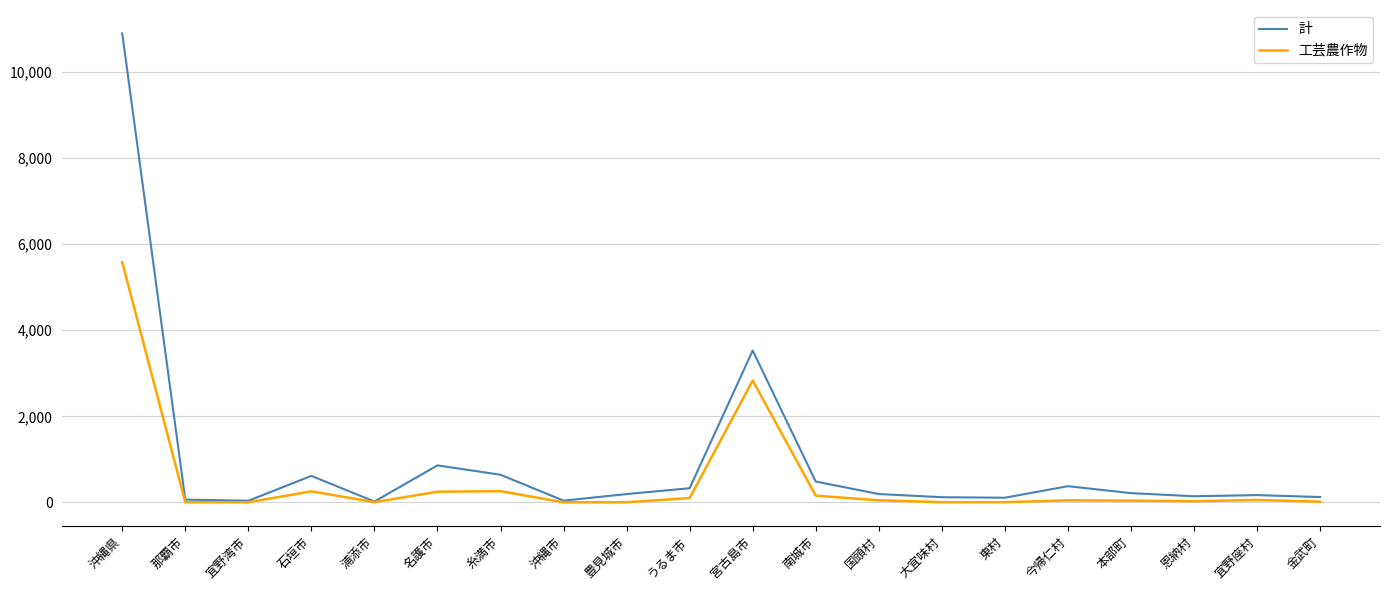

Where is 計 nearest to the value 5458?

宮古島市